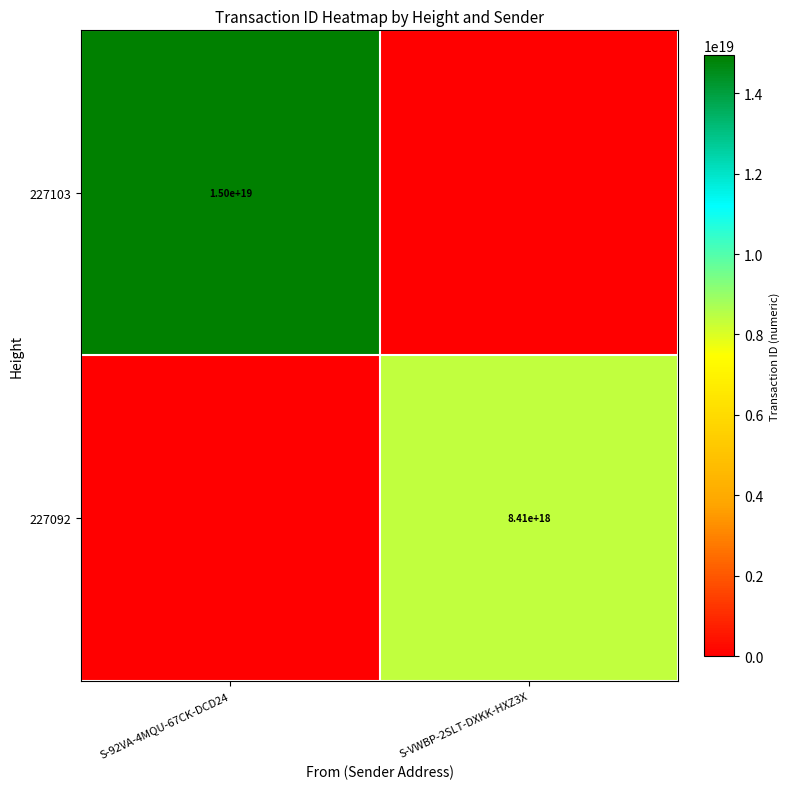

How many series are shown in this chart?

2